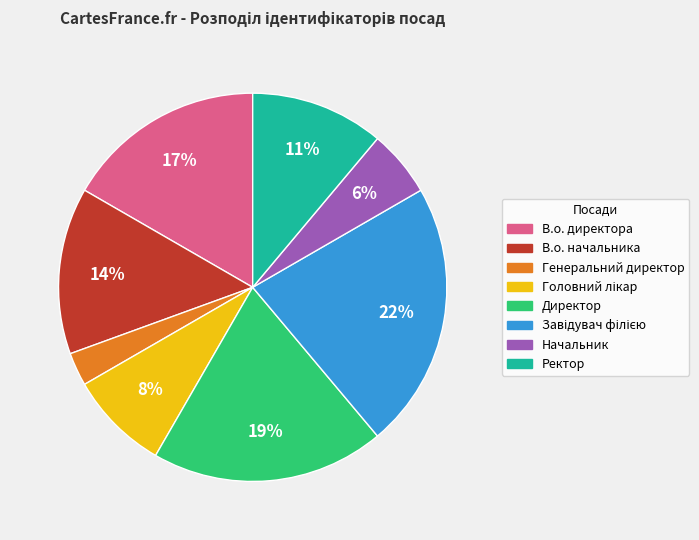

Which slice is the smallest?

Генеральний директор